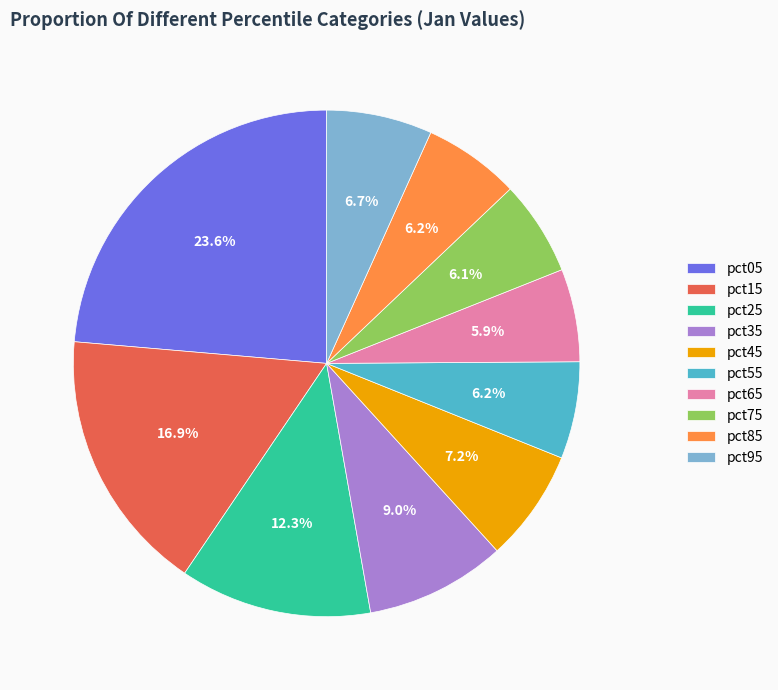

Is there any slice that represents more than half of the pie?

No